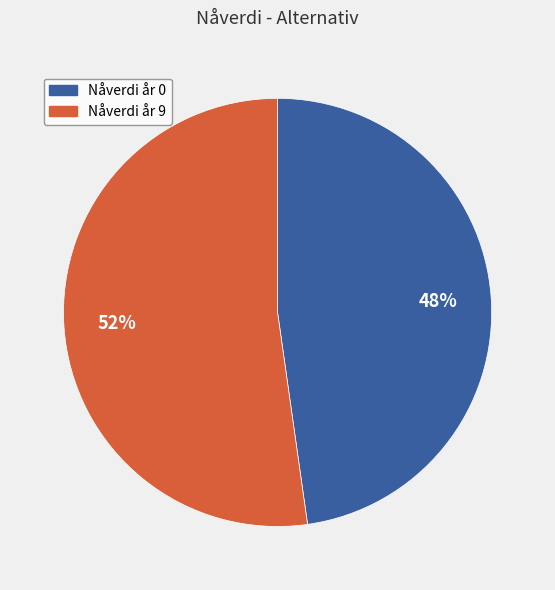

To the nearest percent, what is the average slice percentage?

50%